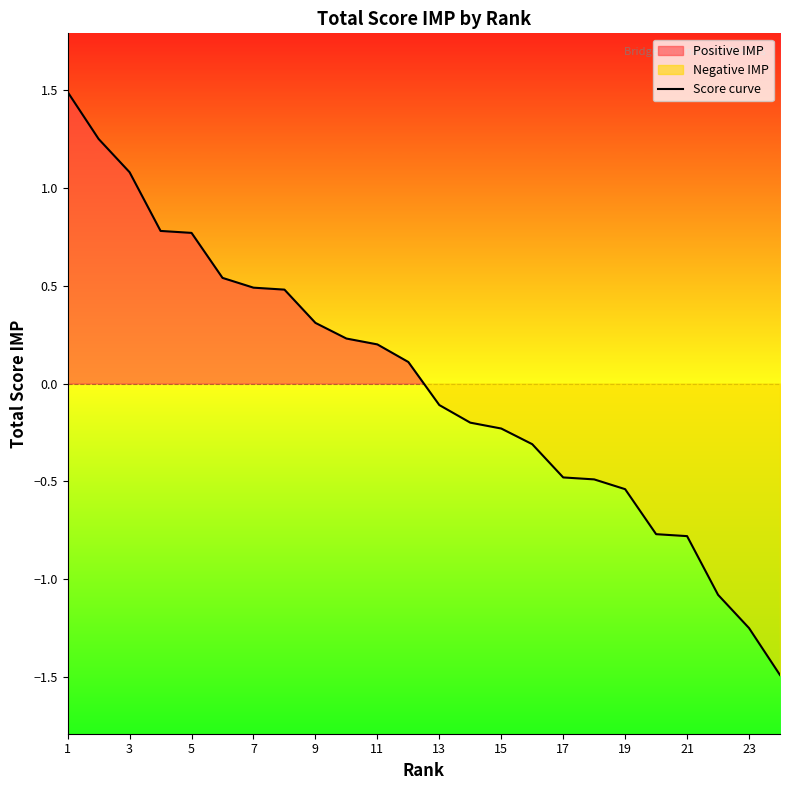

What is the greatest value displayed?

1.5